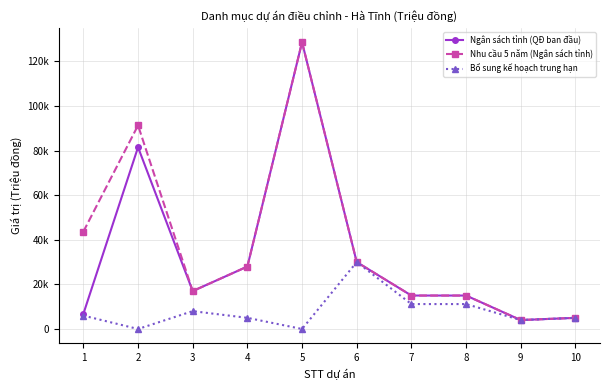

What is the greatest value displayed?

128618.0